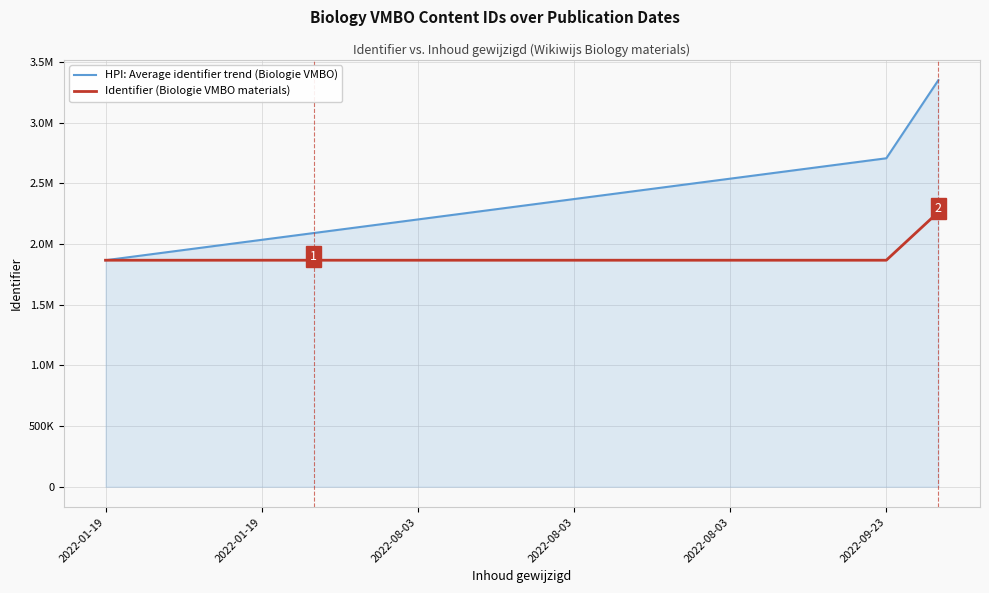

List the series in order of their peak value, highest first.

HPI: Average identifier trend (Biologie VMBO), Identifier (Biologie VMBO materials)